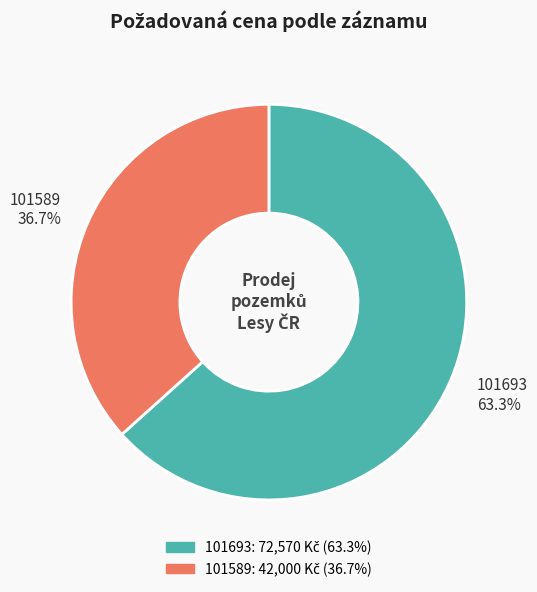

Which slice is the smallest?

101589